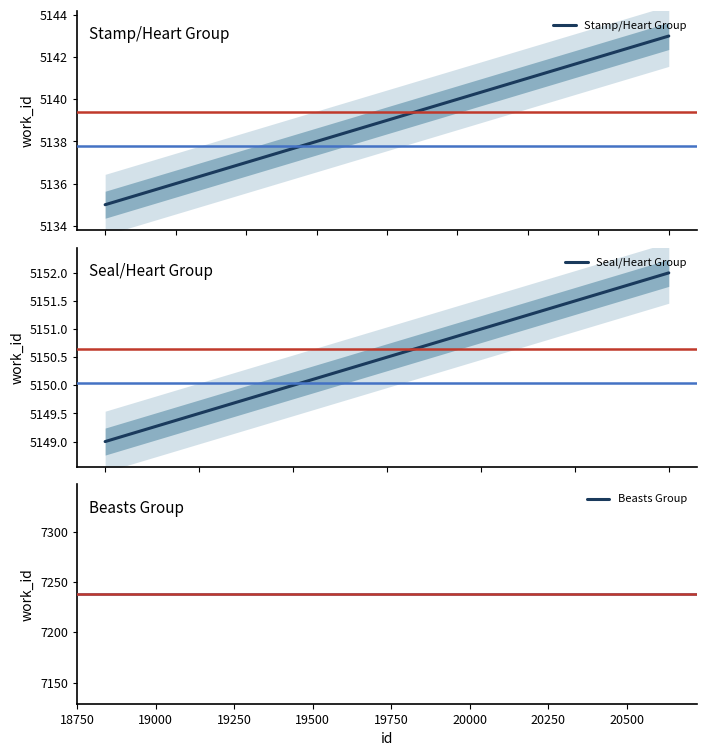

Between 13852 and 13857, which is larger?

13857